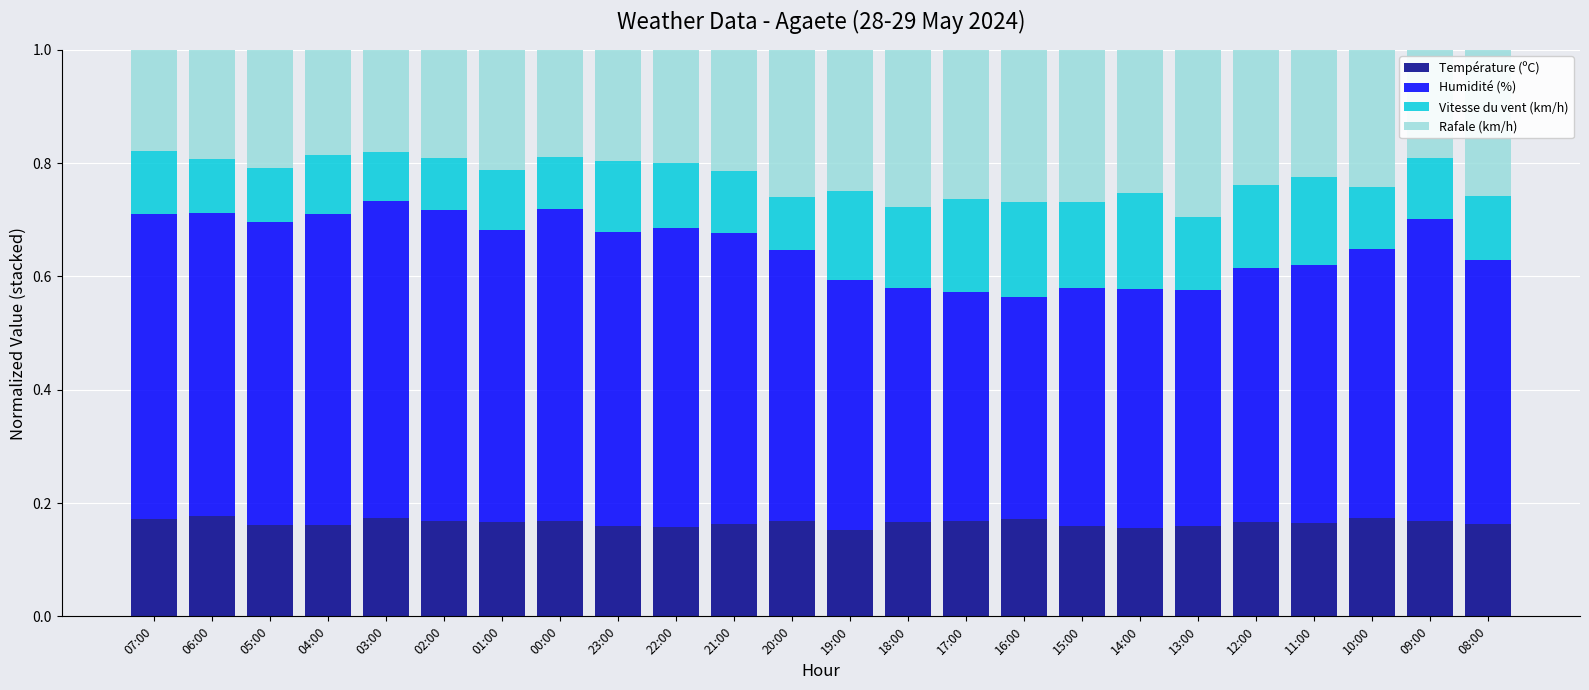

Is it true that Température (ºC) equals 0.3 at 11:00?

False